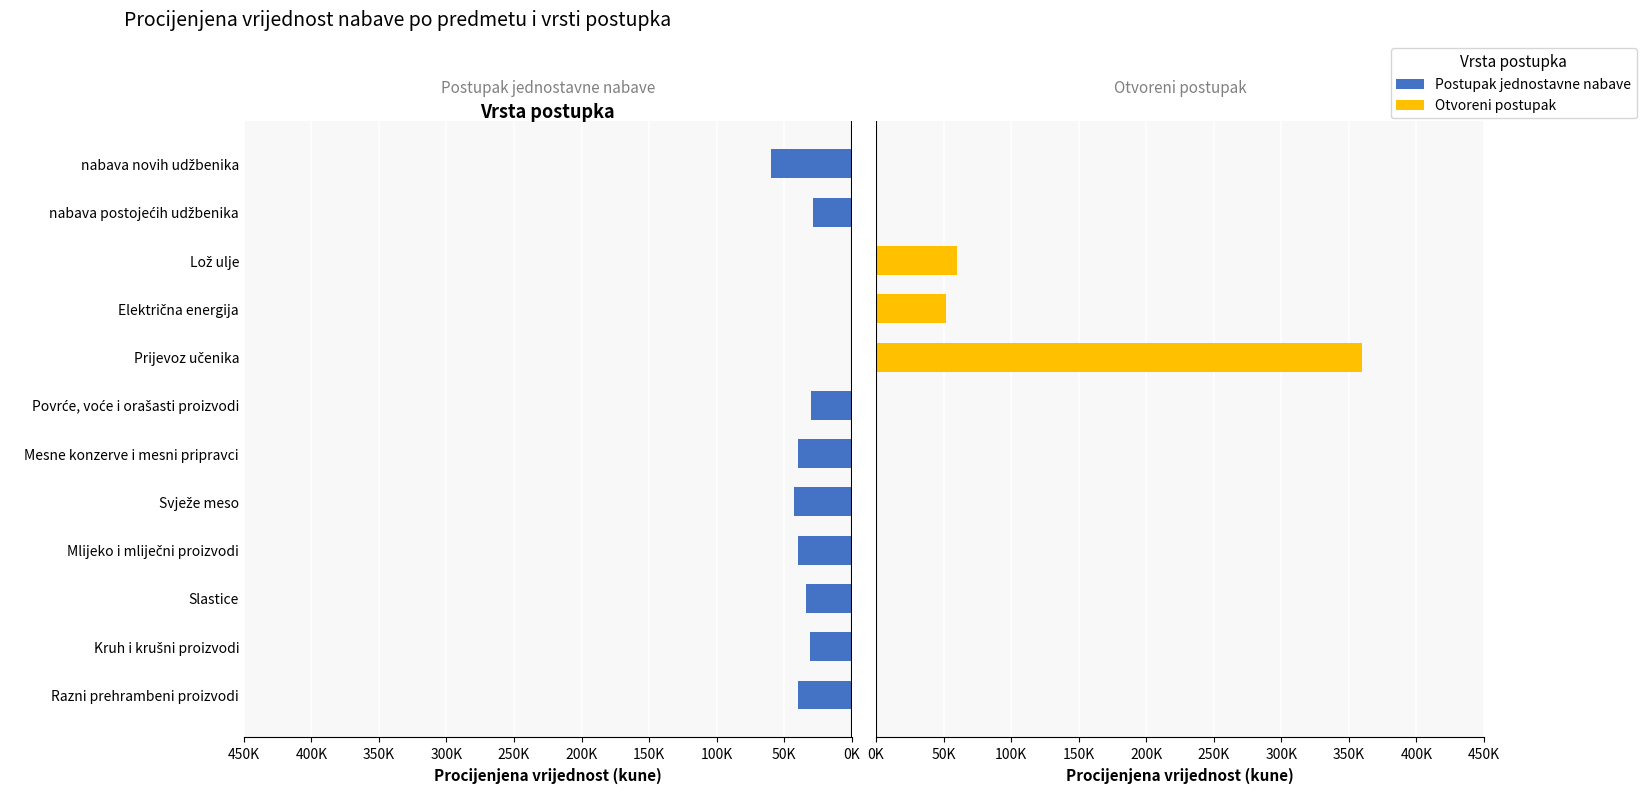

The Postupak jednostavne nabave series shows 62049.8 at Mlijeko i mliječni proizvodi. True or false?

False